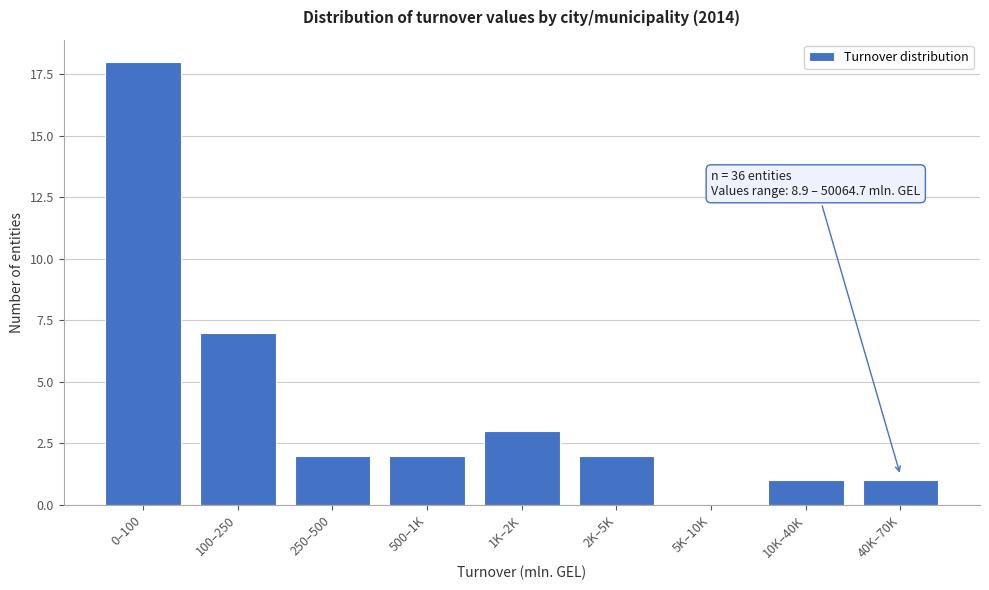

Reading right to left, extract all data points from this chart.

40K–70K=1	10K–40K=1	5K–10K=0	2K–5K=2	1K–2K=3	500–1K=2	250–500=2	100–250=7	0–100=18